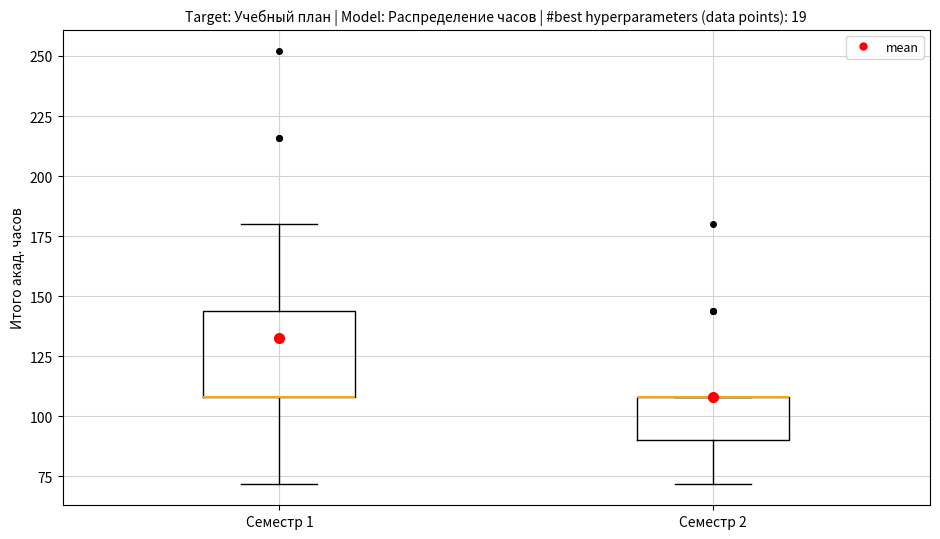

Comparing the boxes themselves (not the whiskers), which one is the tallest?

Семестр 1